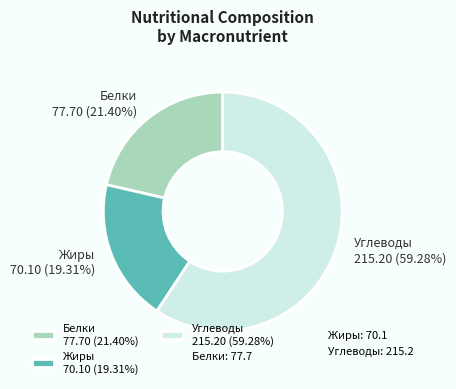

What is the majority slice?

Углеводы 215.20 (59.28%)